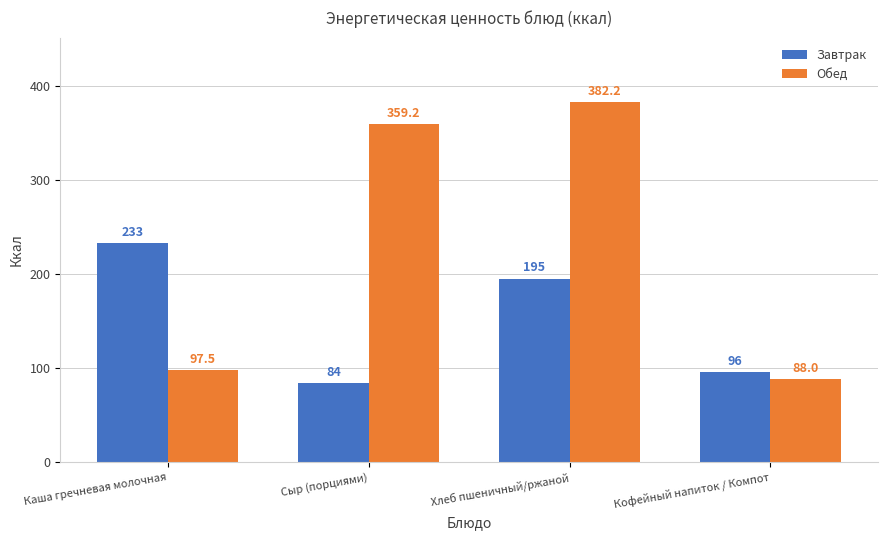

Which series has the largest total across all categories?

Обед